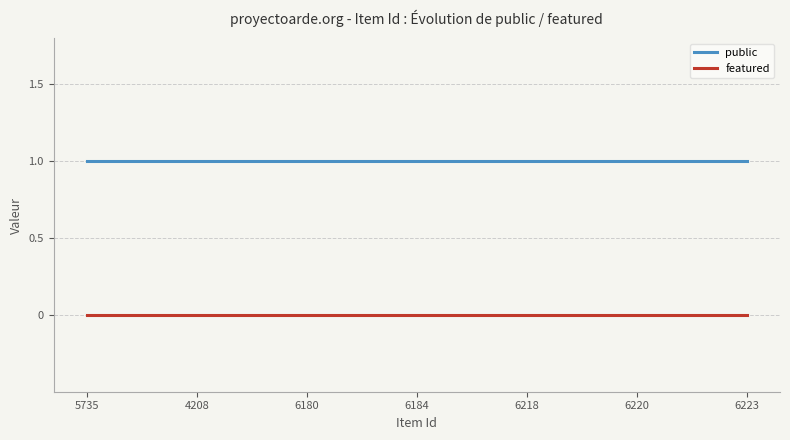

Count the number of categories in the chart.

300